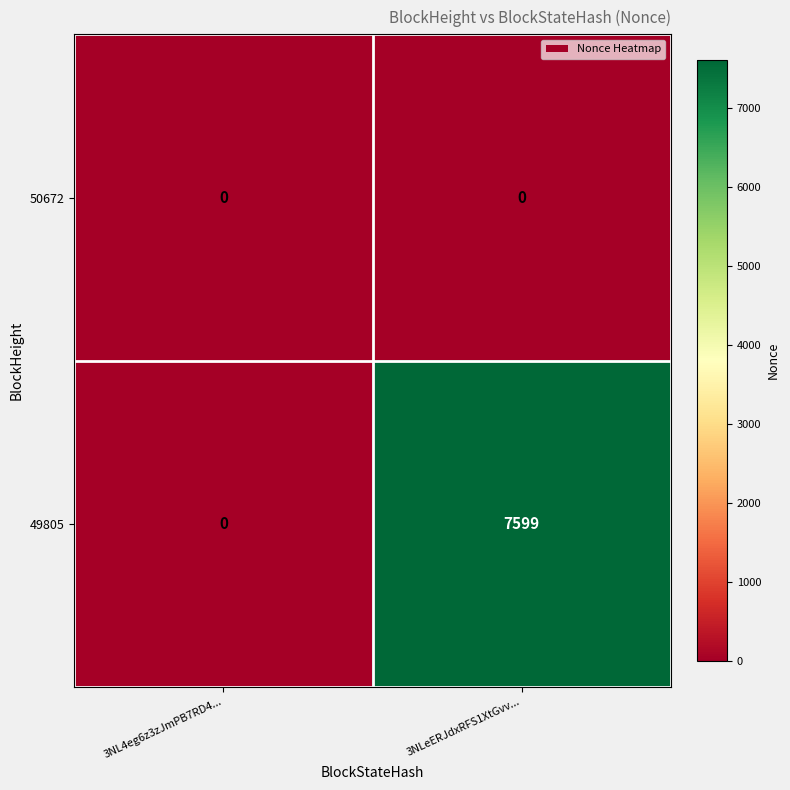

Reading left to right, extract all data points from this chart.

50672: 3NL4eg6z3zJmPB7RD4...=0	3NLeERJdxRFS1XtGvv...=0
49805: 3NL4eg6z3zJmPB7RD4...=0	3NLeERJdxRFS1XtGvv...=7599